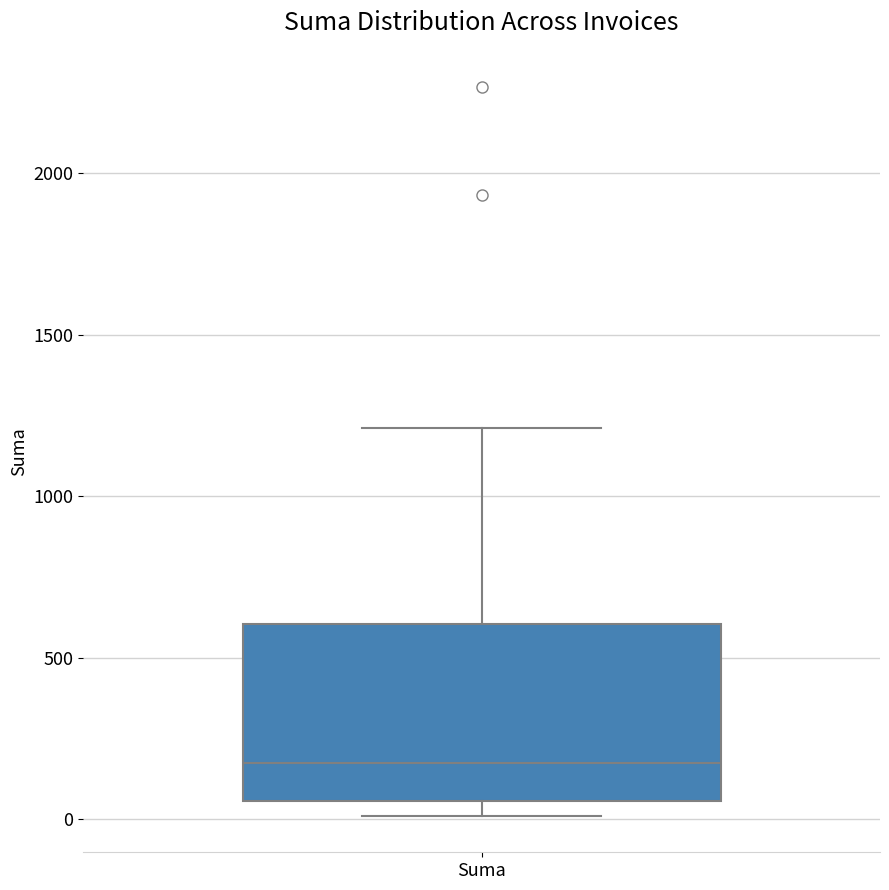

Read this box plot against the y-axis: the position of the median line, the range covered by the box, and the ends of both whiskers. The values are not printed on the chart, so give them approximately, as read against the axis.

median 150, box 50 to 600, whiskers 0 to 1200